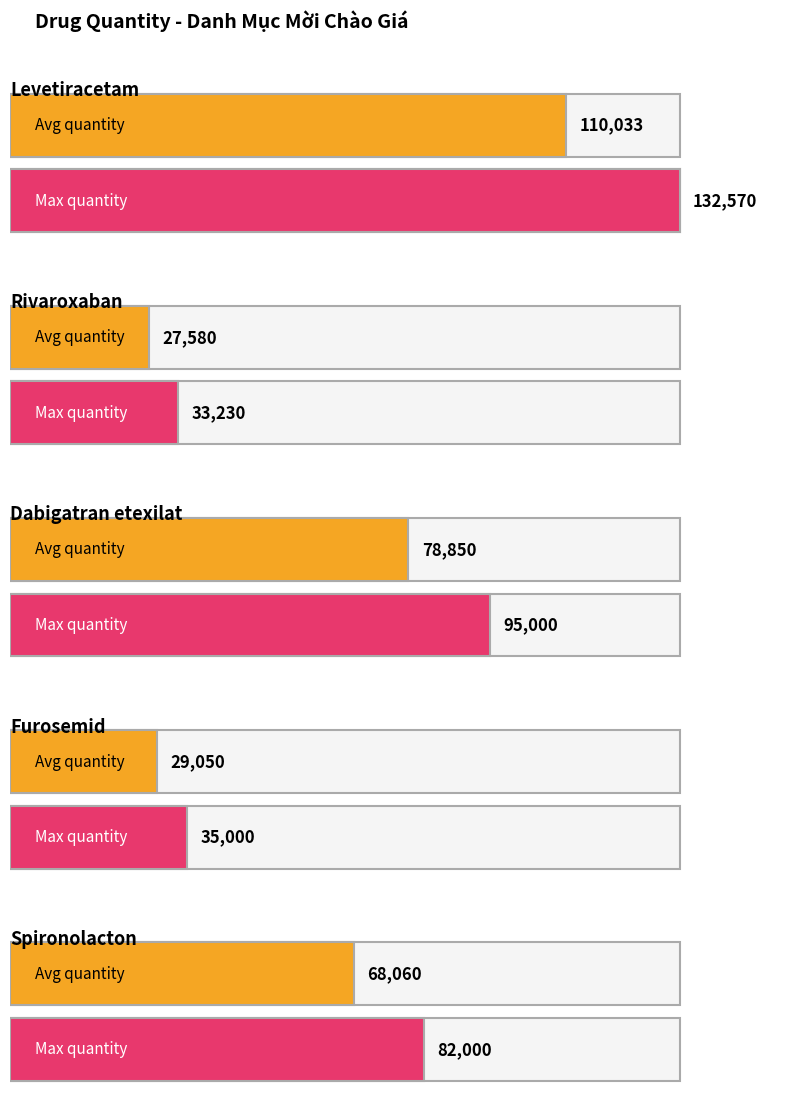

The chart shows a value of 82000 at Spironolacton. True or false?

True